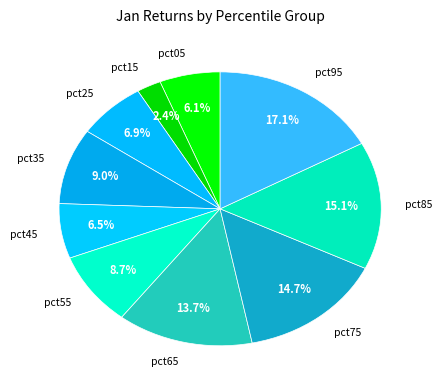

Does pct05 represent more than half of the total?

No